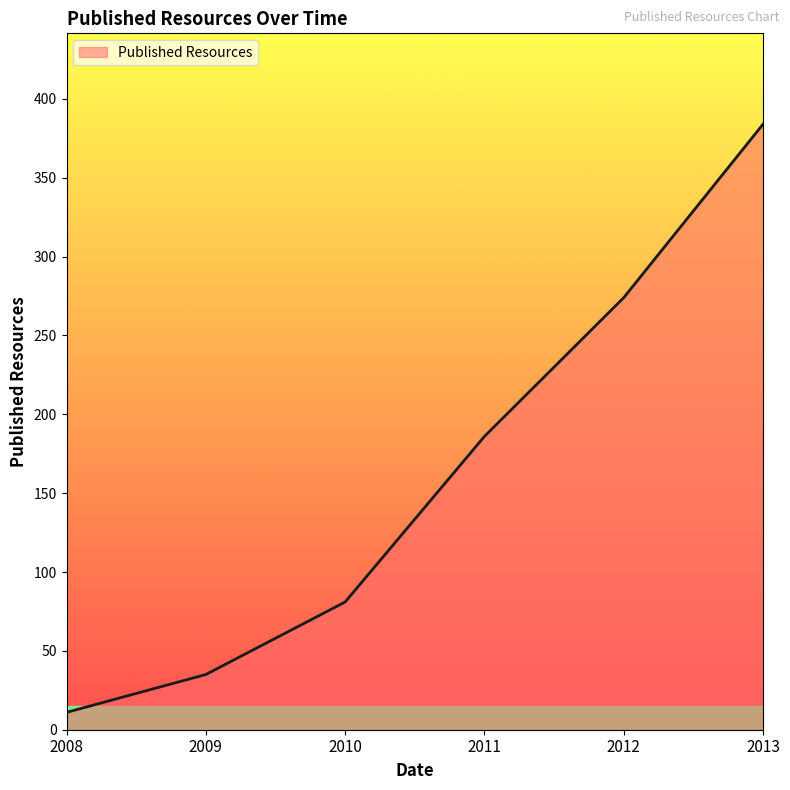

The value at 2012 is 364. True or false?

False